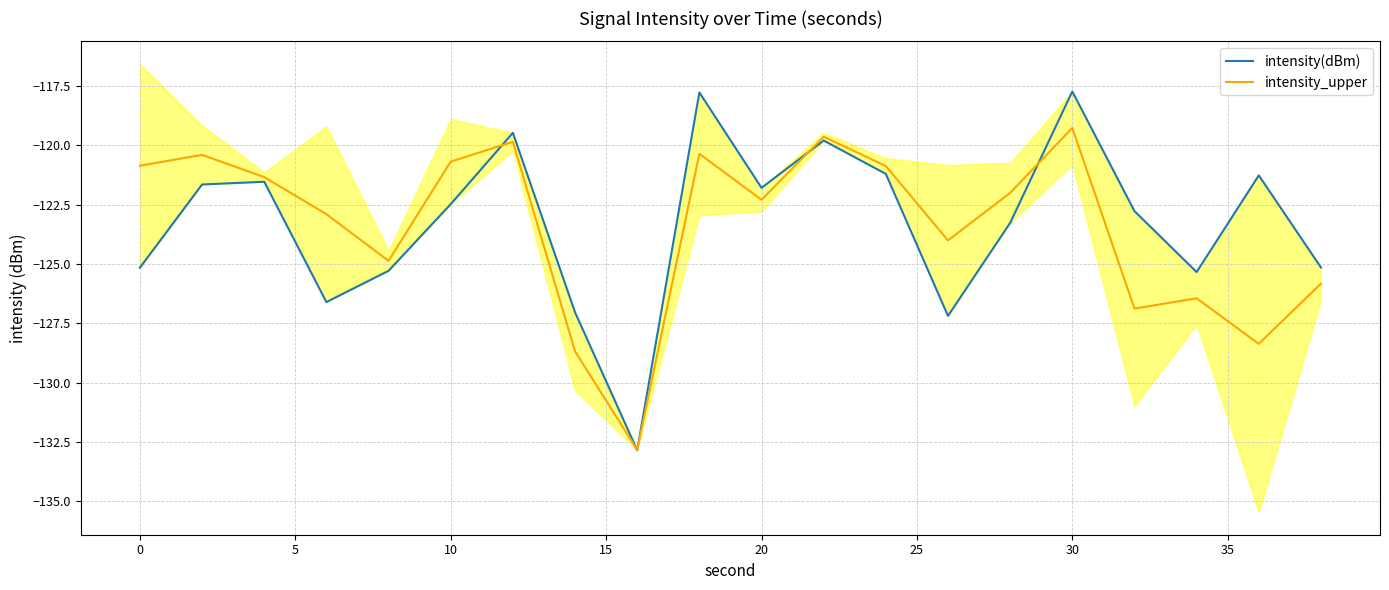

Reading left to right, list all the values displayed in this chart.

intensity(dBm): -125.2	-121.7	-121.5	-126.6	-125.3	-122.5	-119.5	-127.0	-132.8	-117.8	-121.8	-119.8	-121.2	-127.2	-123.3	-117.7	-122.8	-125.3	-121.3	-125.1
intensity_upper: -120.9	-120.4	-121.3	-122.9	-124.9	-120.7	-119.9	-128.7	-132.8	-120.4	-122.3	-119.6	-120.9	-124.0	-122.0	-119.3	-126.9	-126.4	-128.4	-125.8